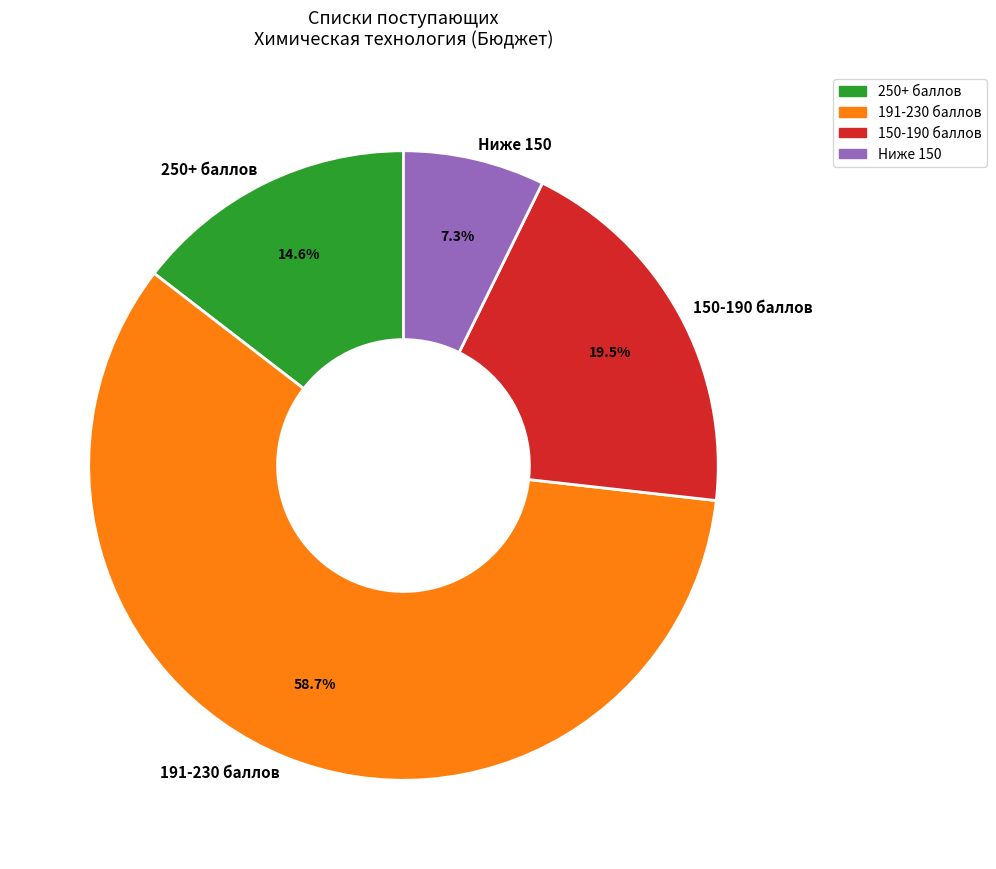

Which category has the smallest portion of the pie?

Ниже 150